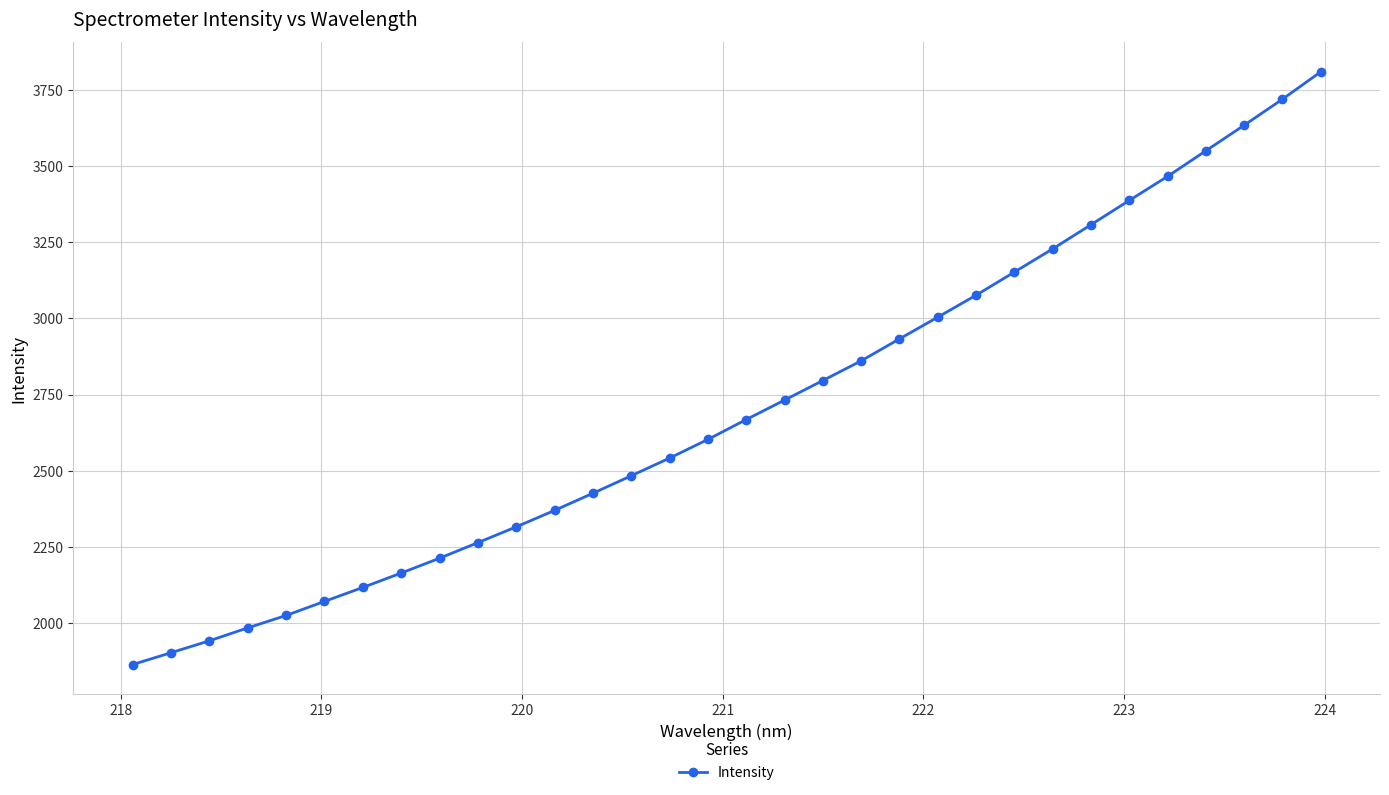

What is the value of the 1st point from the left?

1864.3